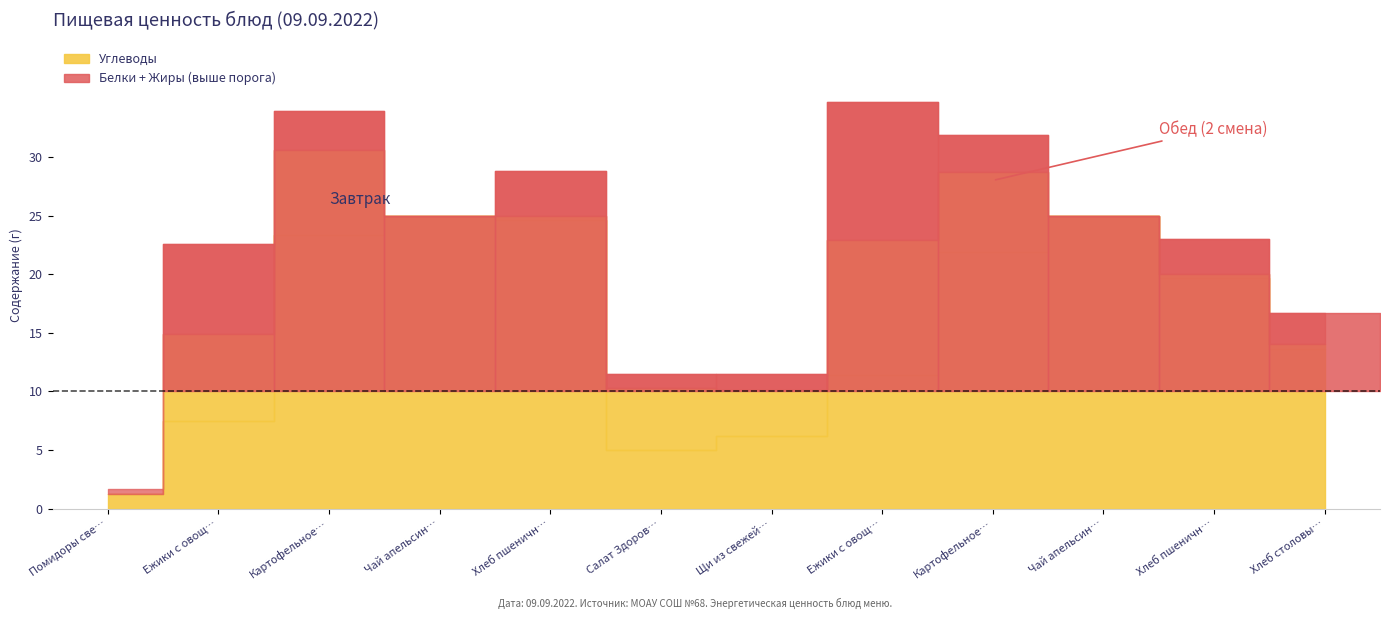

Is the value of Углеводы at Чай апельсиновый (завтрак) greater than the value of Жиры at Ежики с овощами (обед)?

Yes